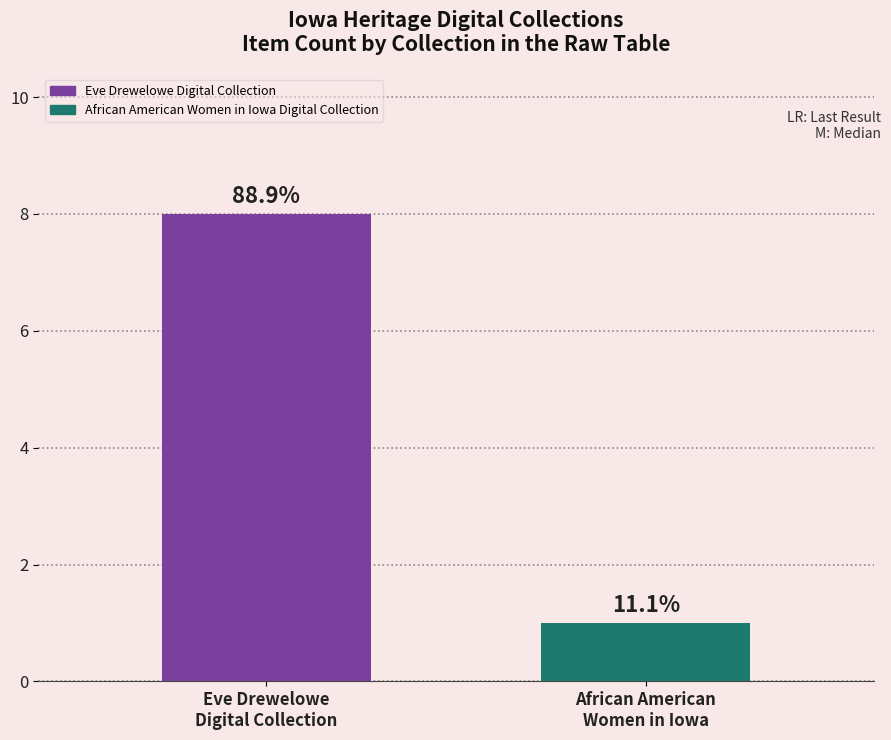

The value at Eve Drewelowe
Digital Collection is 8. True or false?

True